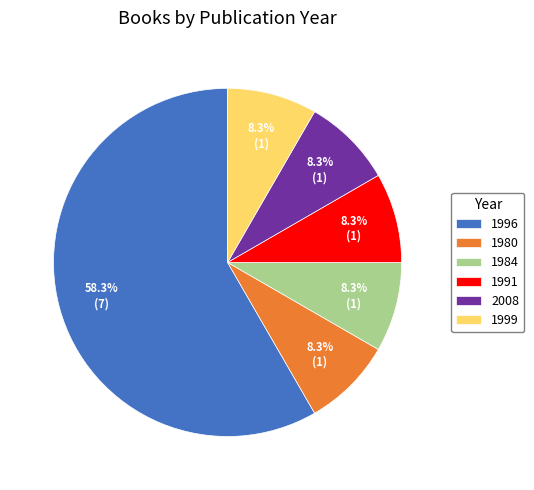

Do 1999 and 1984 together represent more than half of the pie?

No